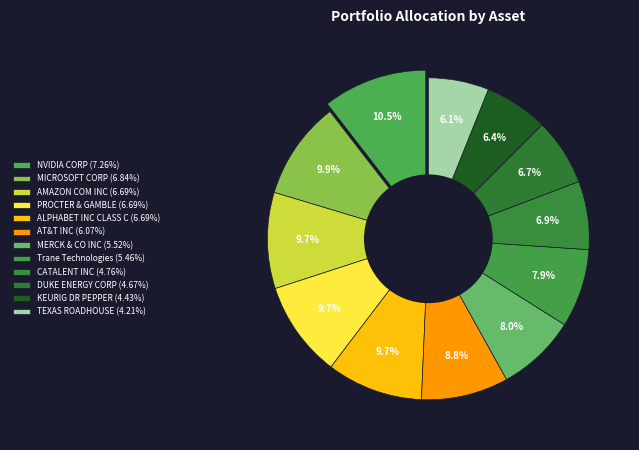

The PROCTER & GAMBLE slice represents 10% of the pie. True or false?

True